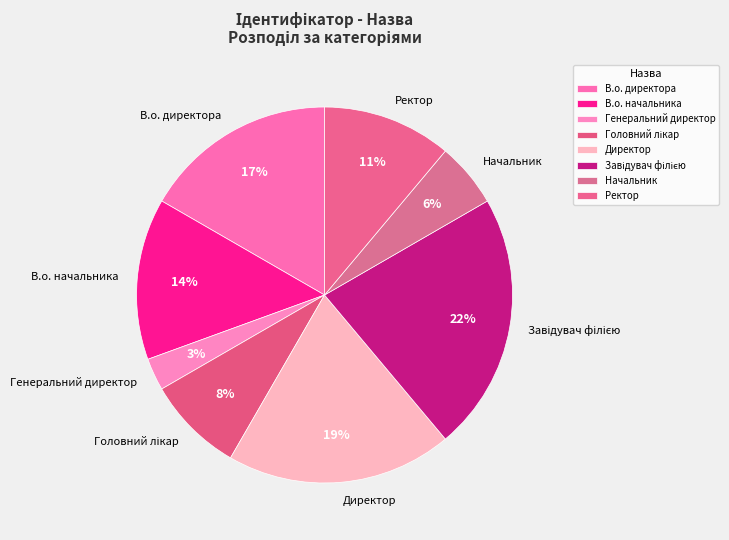

Is the sum of В.о. начальника and В.о. директора greater than half?

No